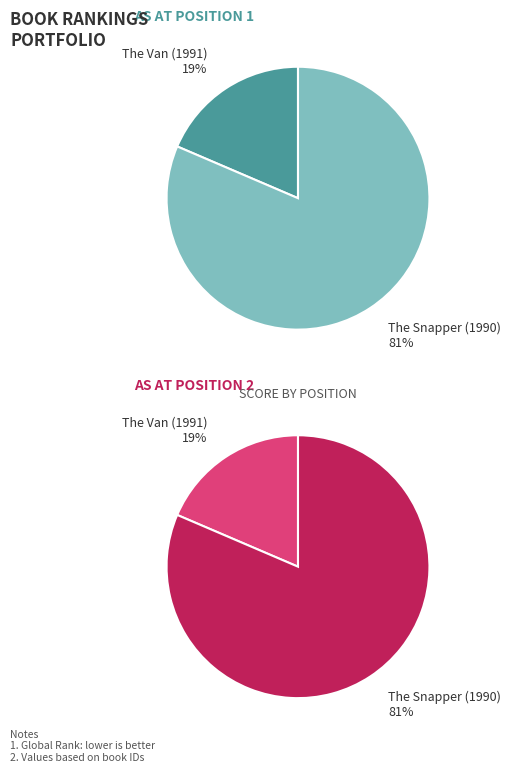

To the nearest percent, what portion does The Snapper (1990) represent?

81%